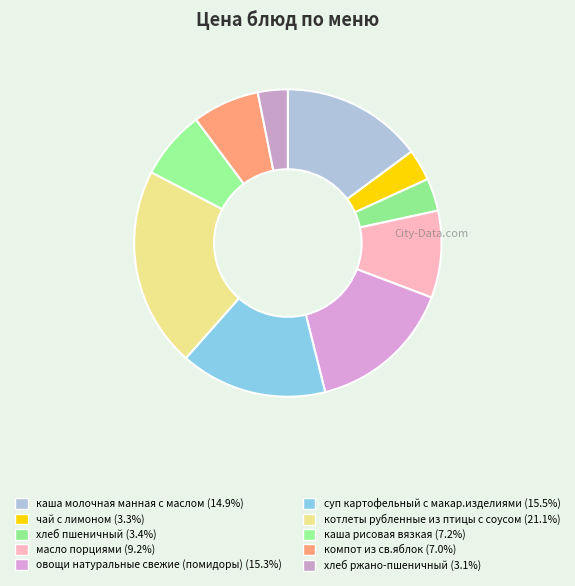

Is the sum of чай с лимоном and овощи натуральные свежие (помидоры) greater than half?

No